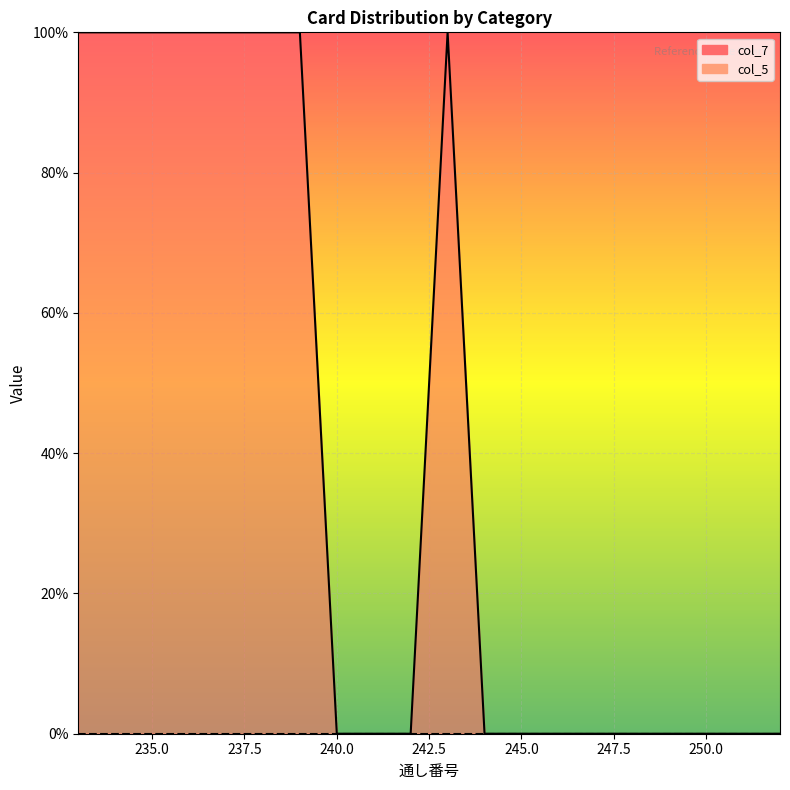

Reading right to left, transcribe all the data shown in this chart.

0.0	0.0	0.0	0.0	0.0	0.0	0.0	0.0	0.0	100.0	0.0	0.0	0.0	100.0	100.0	100.0	100.0	100.0	100.0	100.0